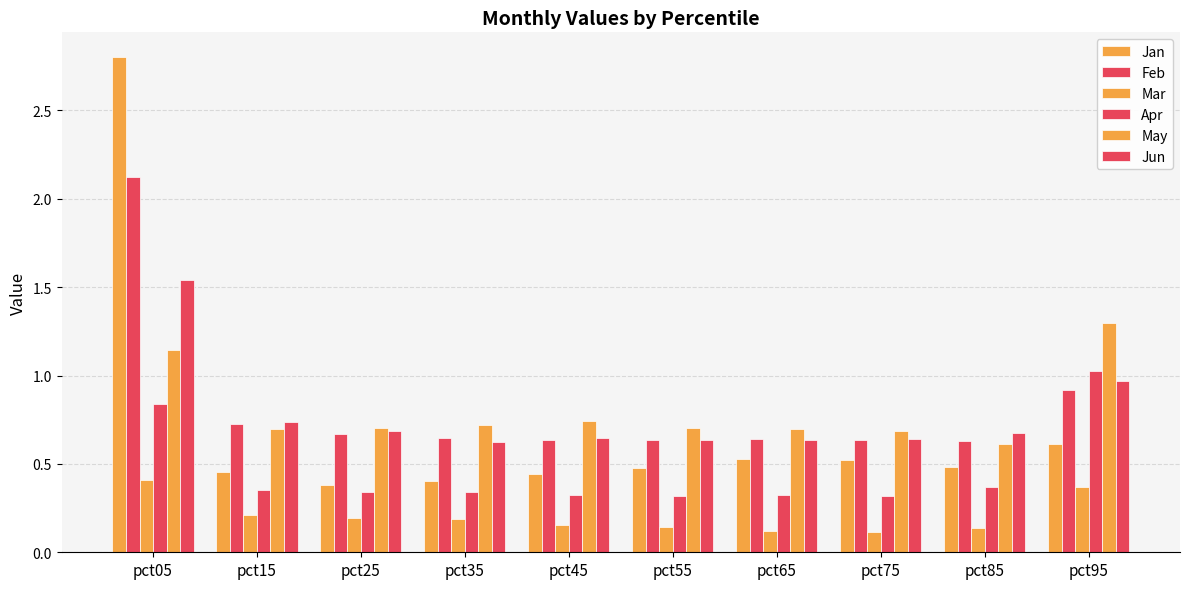

What value does the Jun series have at pct05?

1.5